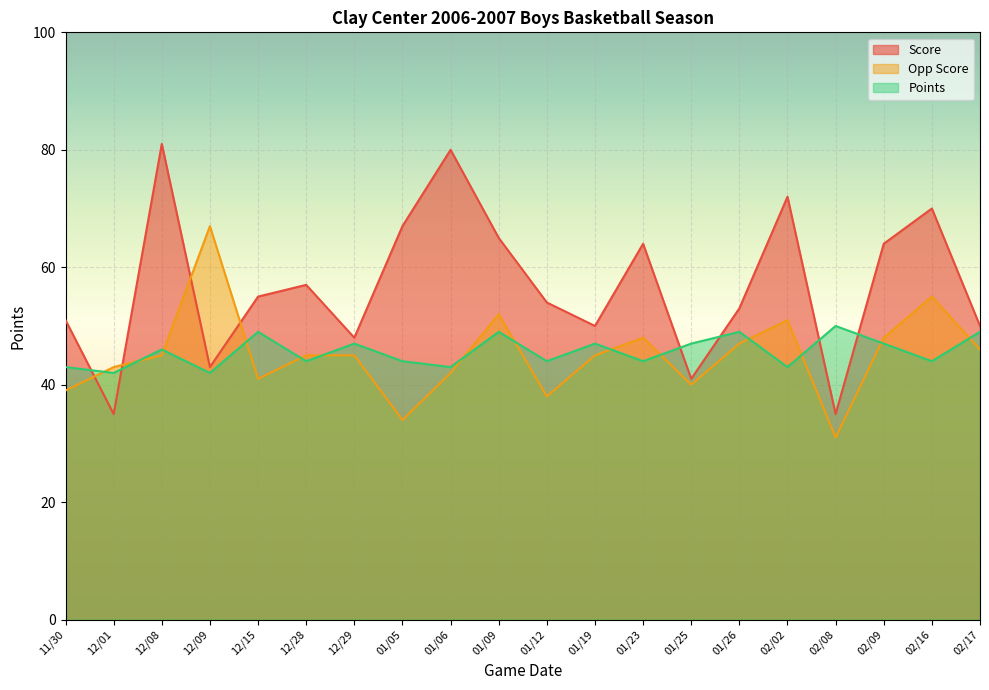

What is the difference between the second highest and minimum values in the Score series?

45